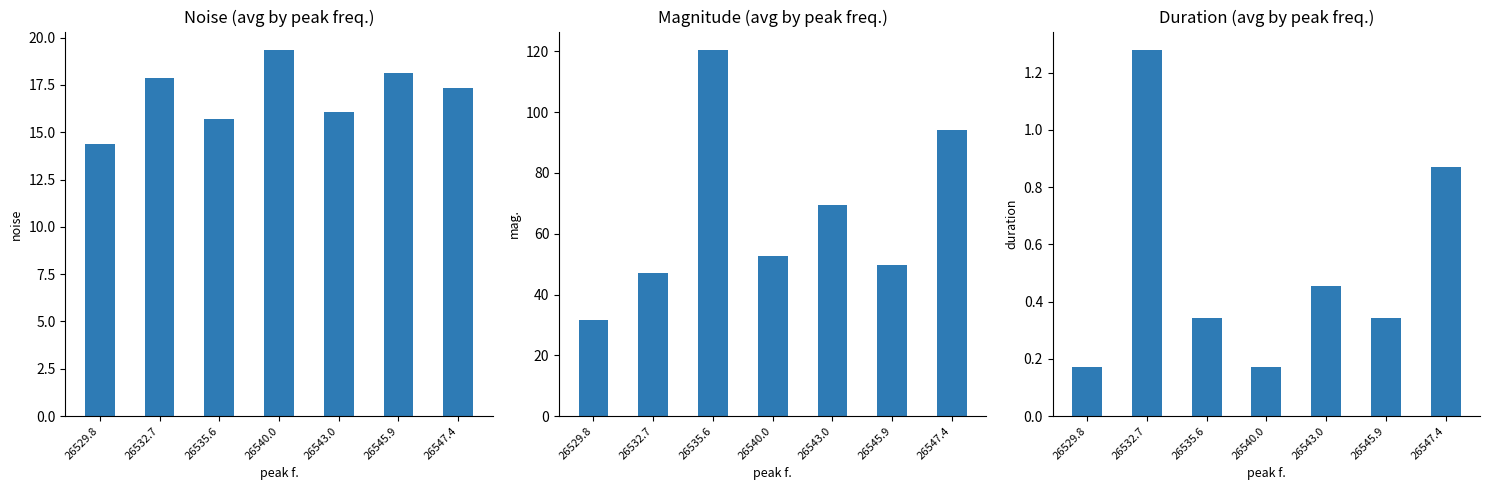

Reading left to right, list all the values displayed in this chart.

noise: 26529.8=14.4	26532.7=17.9	26535.6=15.7	26540.0=19.4	26543.0=16.1	26545.9=18.1	26547.4=17.3
mag.: 26529.8=31.7	26532.7=47.1	26535.6=120.5	26540.0=52.8	26543.0=69.6	26545.9=49.7	26547.4=94.2
duration: 26529.8=0.2	26532.7=1.3	26535.6=0.3	26540.0=0.2	26543.0=0.5	26545.9=0.3	26547.4=0.9